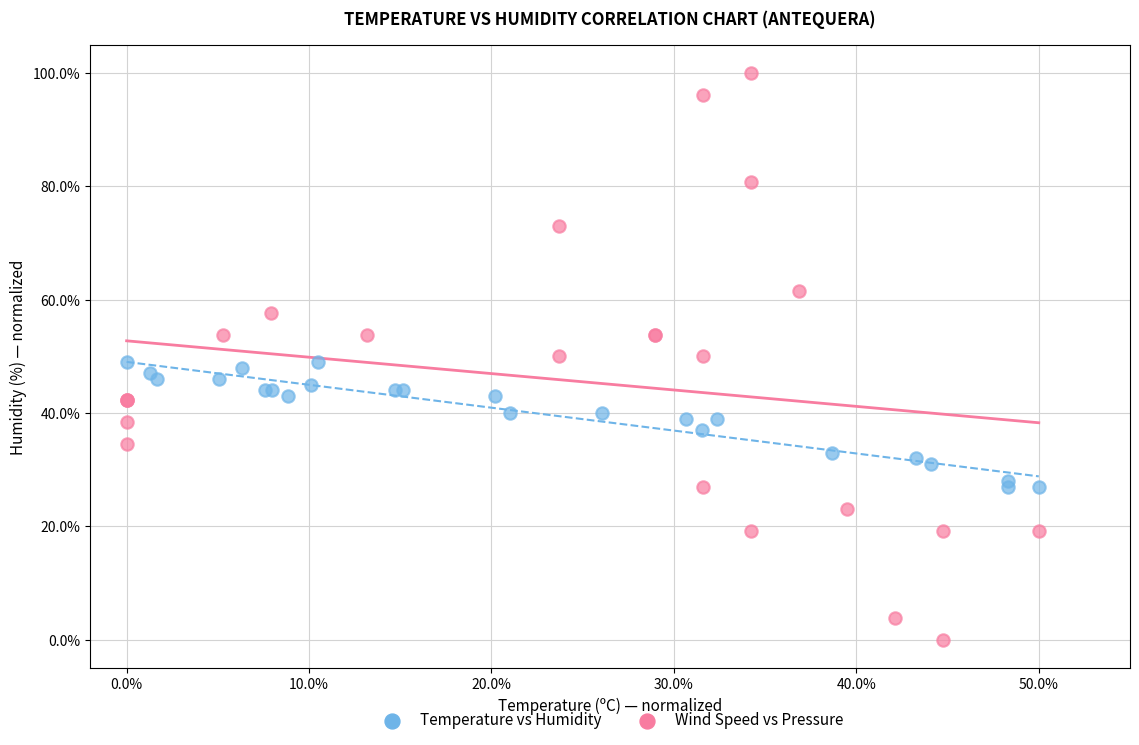

Which series reaches the minimum Y coordinate?

Wind Speed vs Pressure